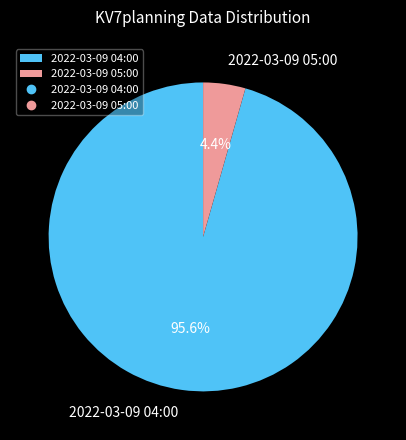

Between 2022-03-09 04:00 and 2022-03-09 05:00, which is larger?

2022-03-09 04:00